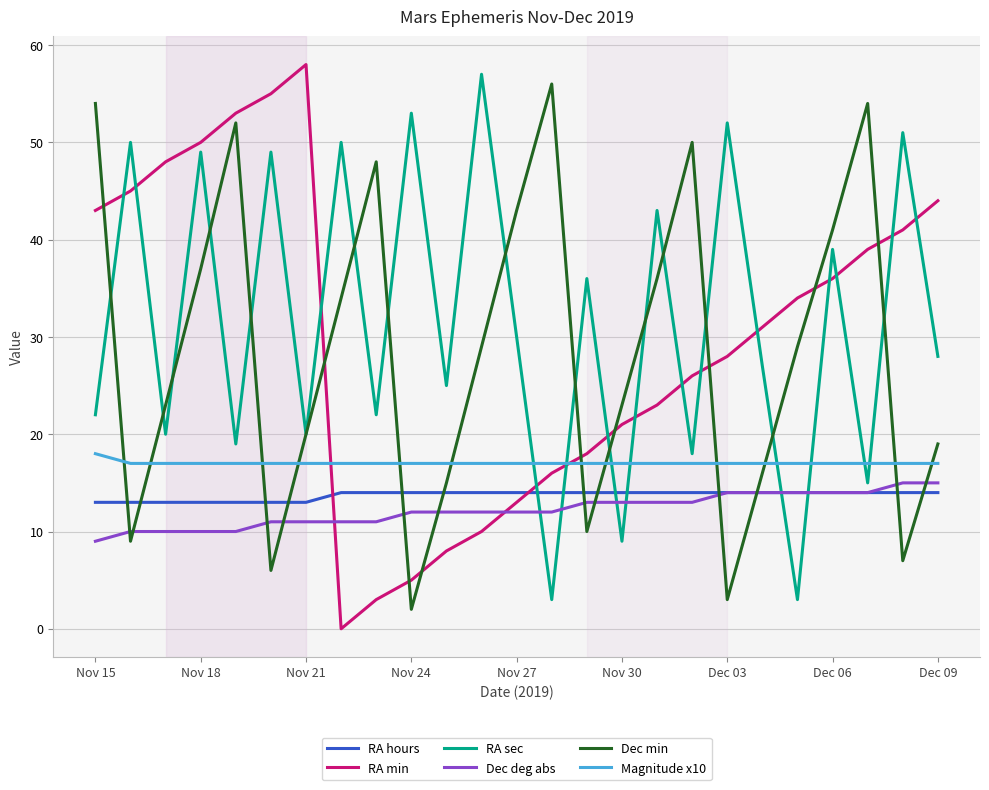

What is the maximum value for RA hours?

14